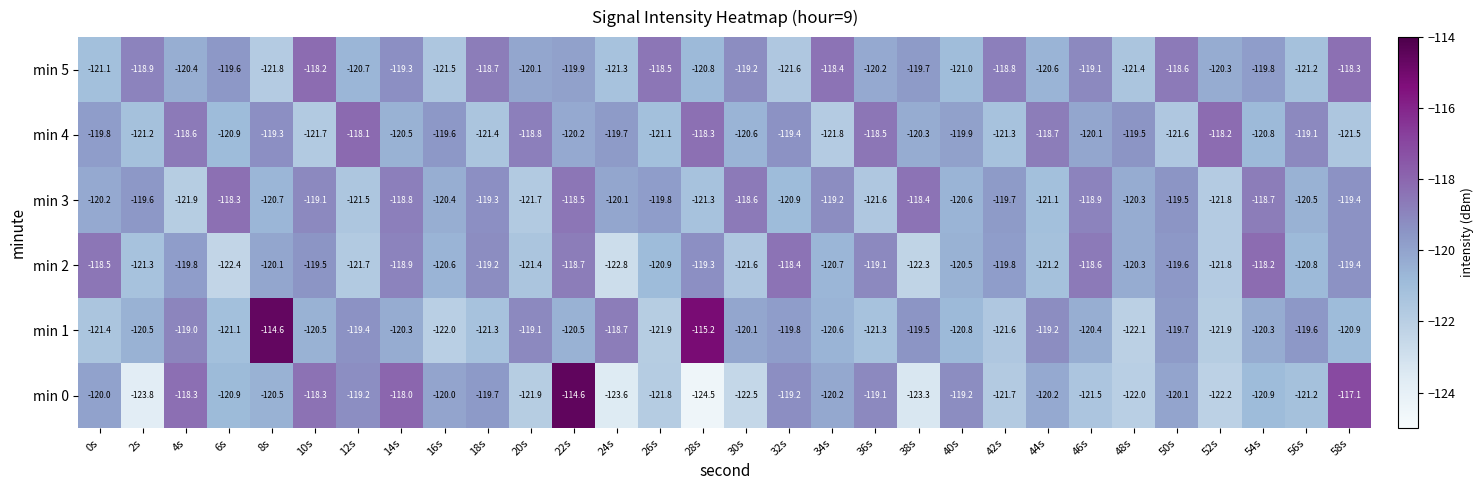

How many data points in min 5 are less than -119?

22